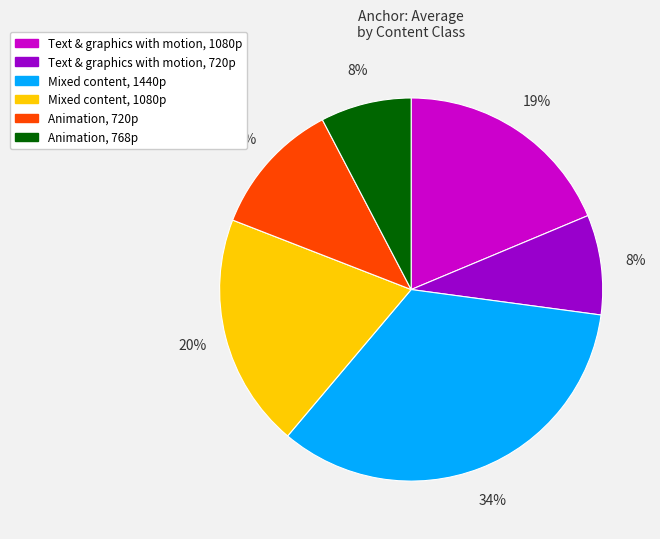

Count the number of slices in the pie.

6